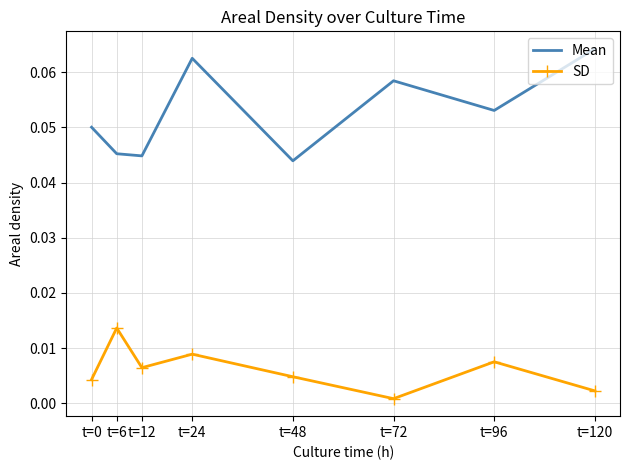

At which label is SD closest to 0?

t=72